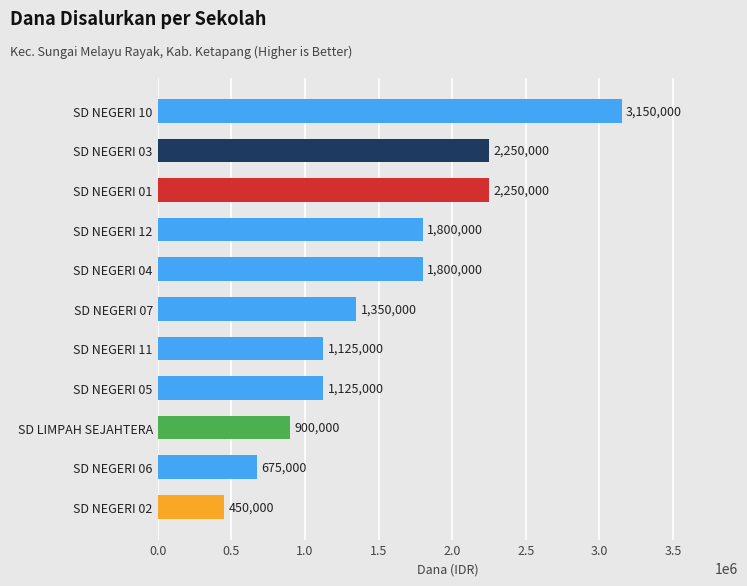

Reading bottom to top, transcribe all the data shown in this chart.

SD NEGERI 02=450000	SD NEGERI 06=675000	SD LIMPAH SEJAHTERA=900000	SD NEGERI 05=1125000	SD NEGERI 11=1125000	SD NEGERI 07=1350000	SD NEGERI 04=1800000	SD NEGERI 12=1800000	SD NEGERI 01=2250000	SD NEGERI 03=2250000	SD NEGERI 10=3150000